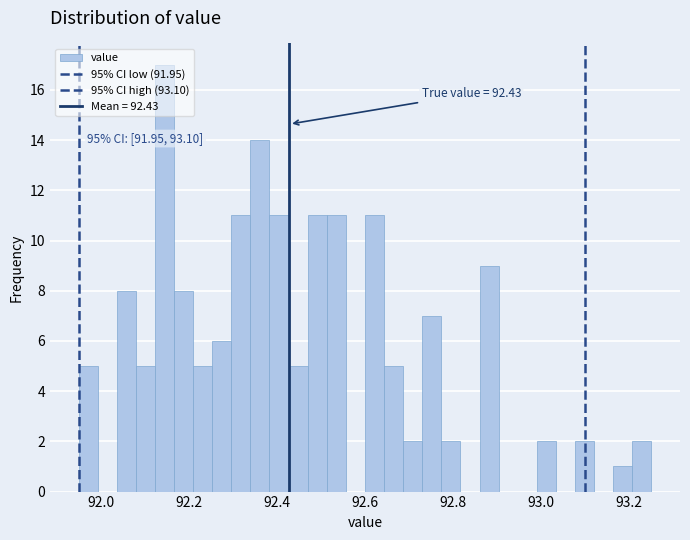

Read against the x-axis, roughly where is the centre of the tallest bar?

92.14